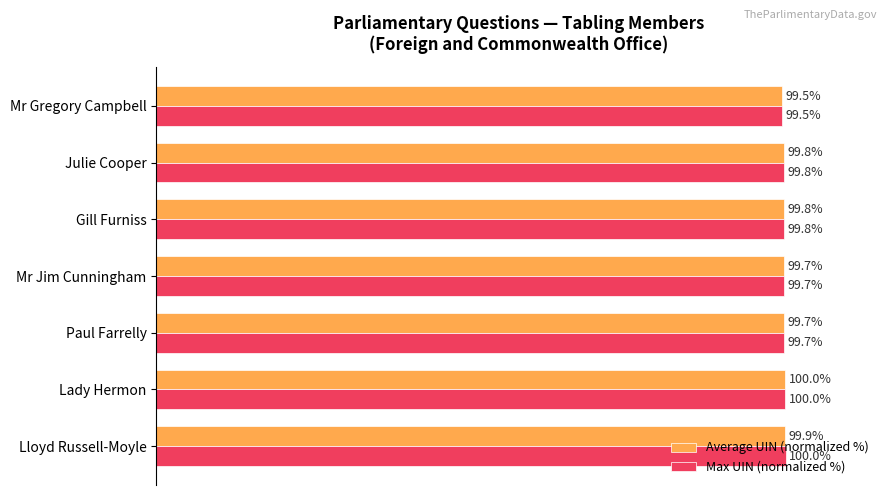

List the series in order of their overall mean, lowest first.

Average UIN (normalized %), Max UIN (normalized %)